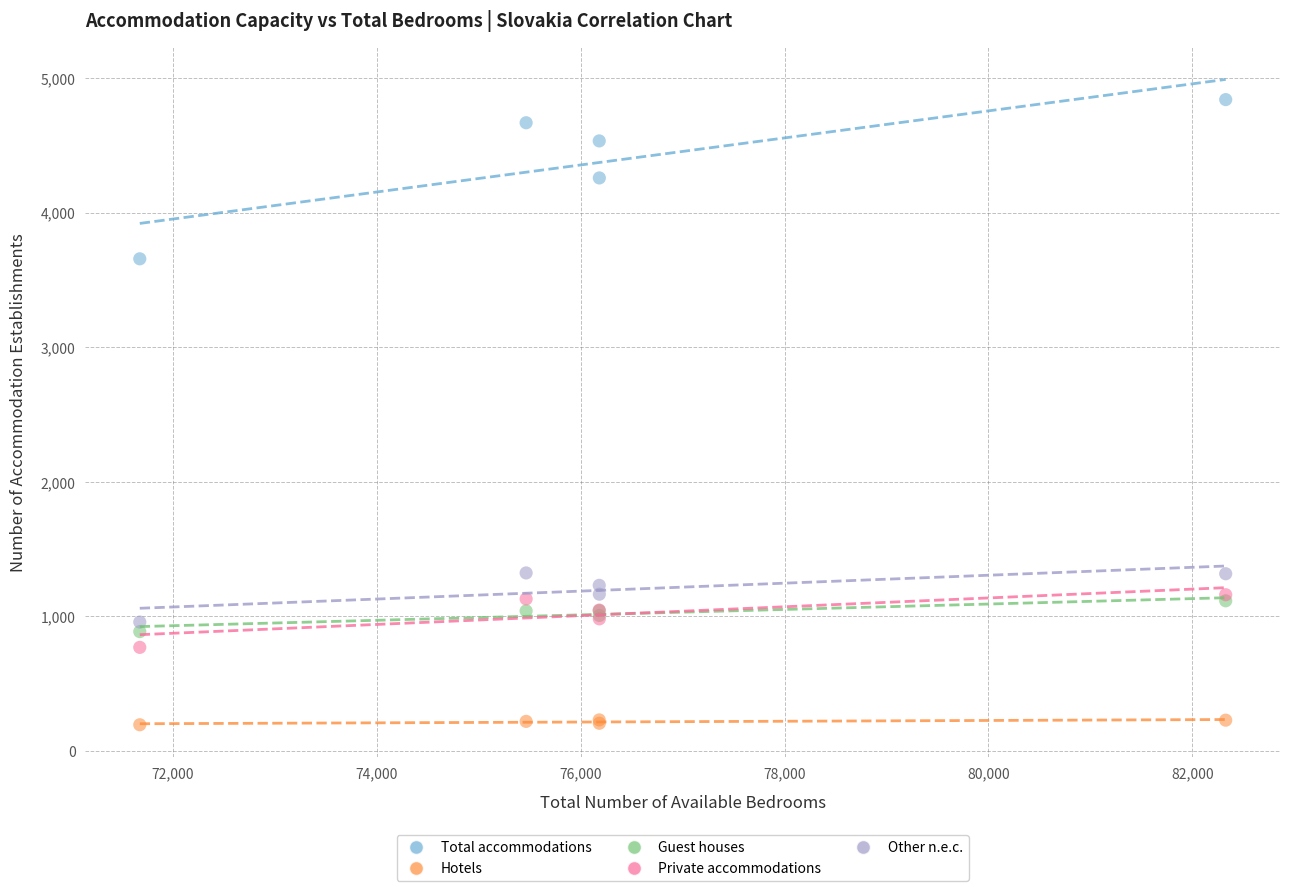

Across all series, what Y value is closest to 2516?

3656